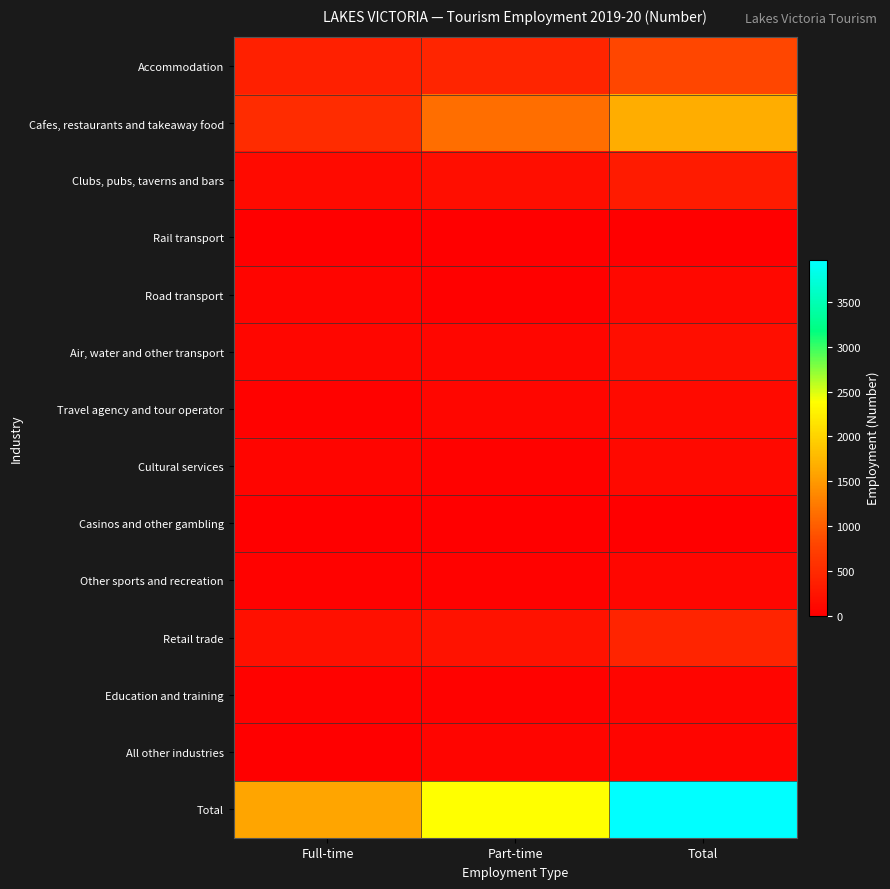

Reading left to right, list all the values displayed in this chart.

Accommodation: Full-time=374.0	Part-time=446.5	Total=820.5
Cafes, restaurants and takeaway food: Full-time=524.1	Part-time=1137.4	Total=1661.5
Clubs, pubs, taverns and bars: Full-time=130.0	Part-time=185.9	Total=316.0
Rail transport: Full-time=3.8	Part-time=0.0	Total=3.8
Road transport: Full-time=74.8	Part-time=30.1	Total=104.9
Air, water and other transport: Full-time=92.6	Part-time=92.6	Total=185.2
Travel agency and tour operator: Full-time=46.2	Part-time=80.8	Total=126.9
Cultural services: Full-time=70.7	Part-time=42.4	Total=113.1
Casinos and other gambling: Full-time=2.9	Part-time=2.5	Total=5.3
Other sports and recreation: Full-time=38.0	Part-time=41.9	Total=79.9
Retail trade: Full-time=195.2	Part-time=230.7	Total=425.9
Education and training: Full-time=33.5	Part-time=32.2	Total=65.7
All other industries: Full-time=0.0	Part-time=64.9	Total=64.9
Total: Full-time=1585.8	Part-time=2387.9	Total=3973.7